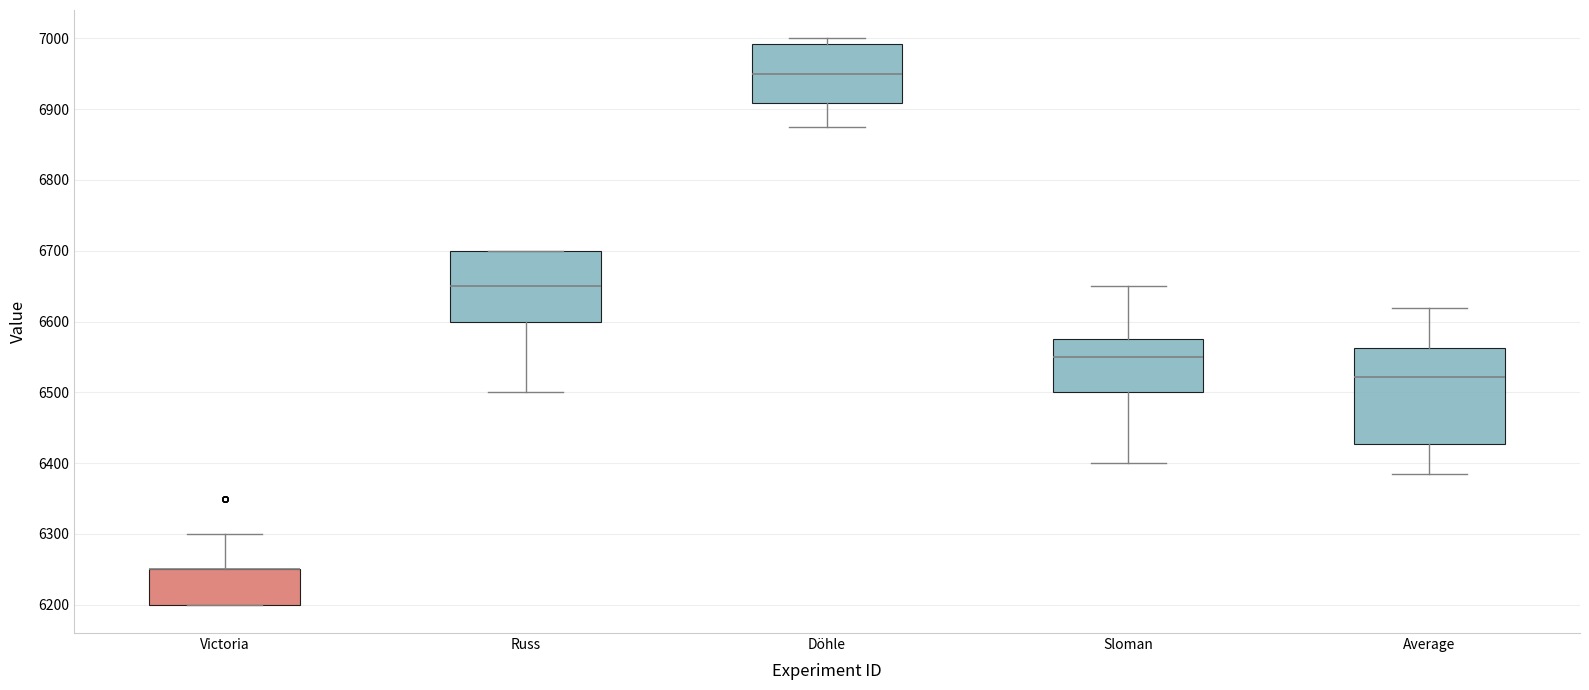

Which box is the tallest, from its lower edge to its upper edge?

Average